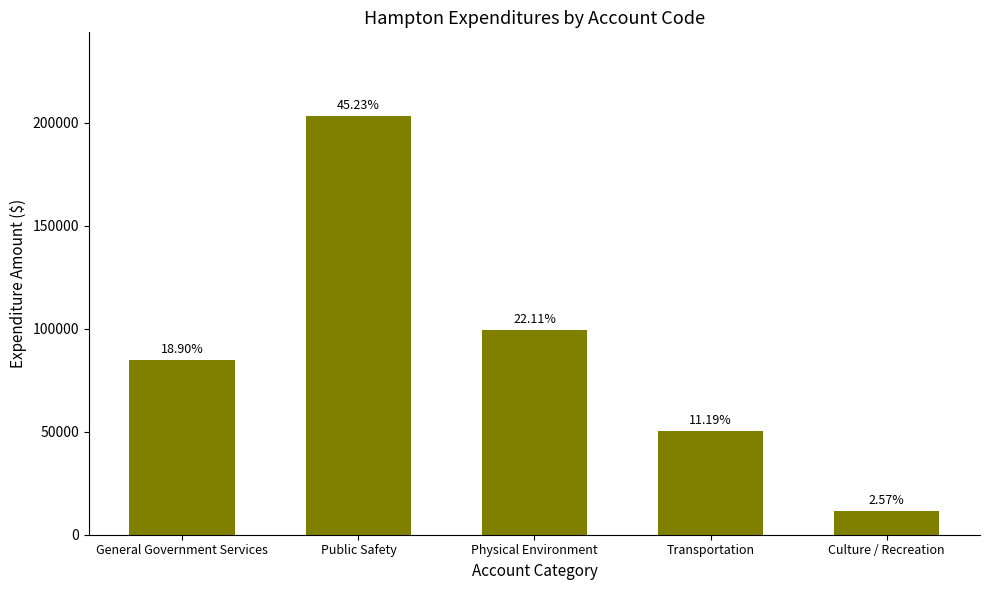

How many values are below 84941?

2